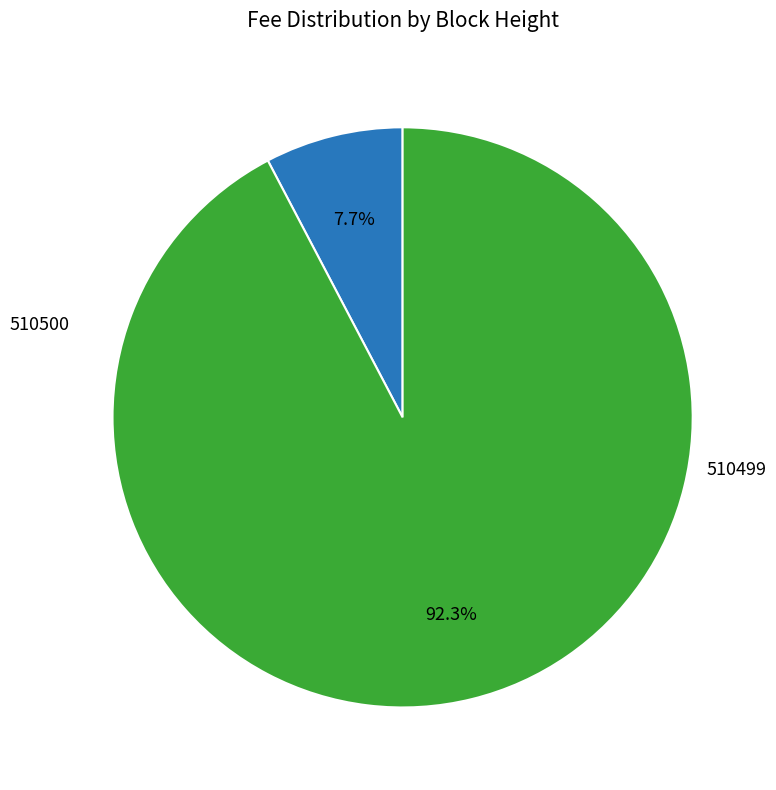

Does any single category account for the majority?

Yes